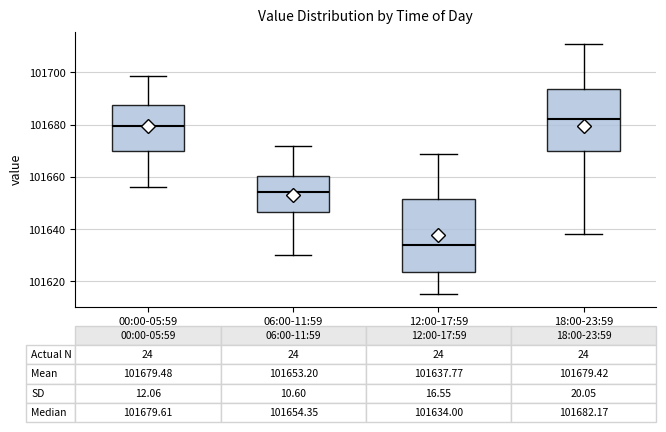

Which box has the lowest median line?

12:00-17:59